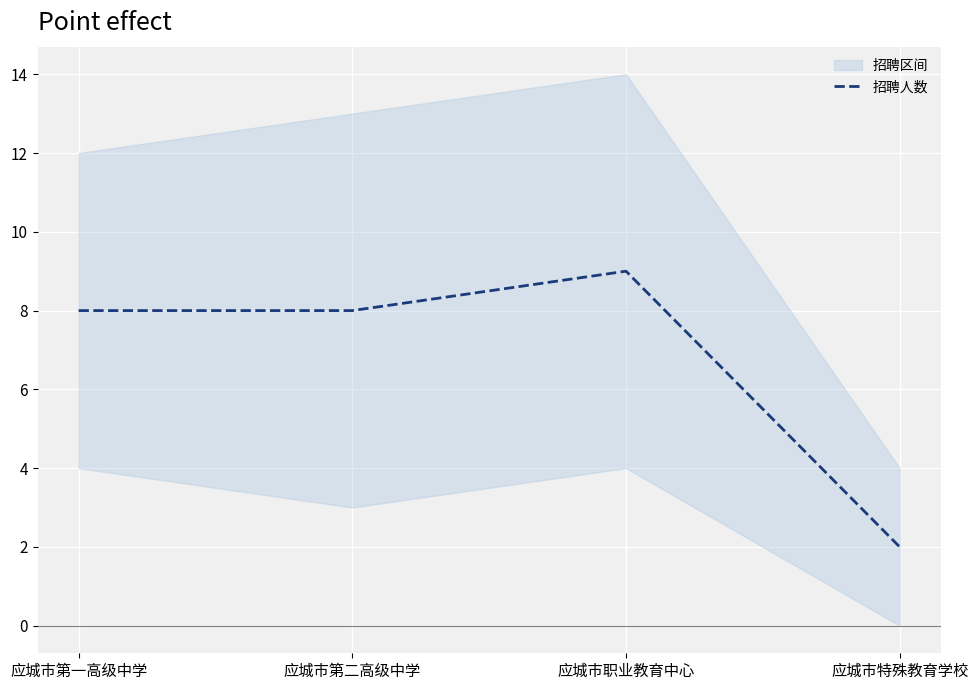

The value at 应城市职业教育中心 is 12. True or false?

False